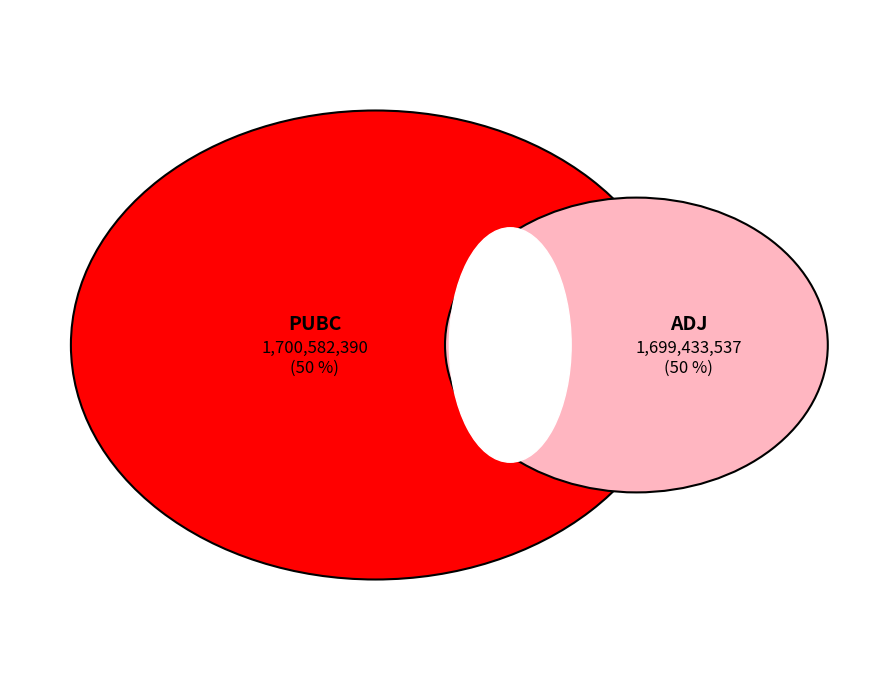

Does PUBC represent more than half of the total?

Yes